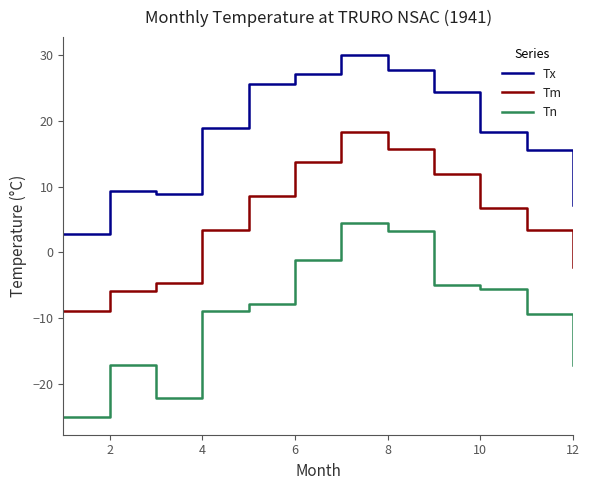

What are all the series names shown in the legend?

Tx, Tm, Tn